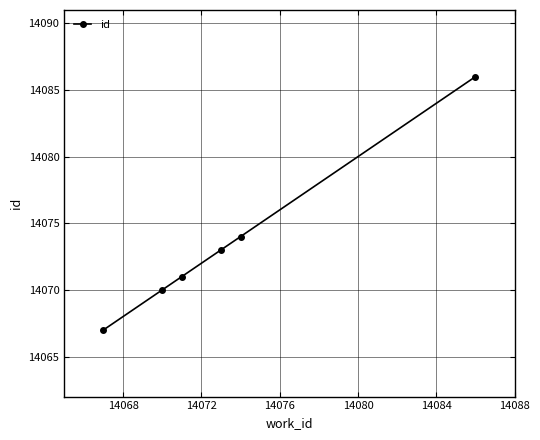

What is the difference between the second highest and minimum values?

7